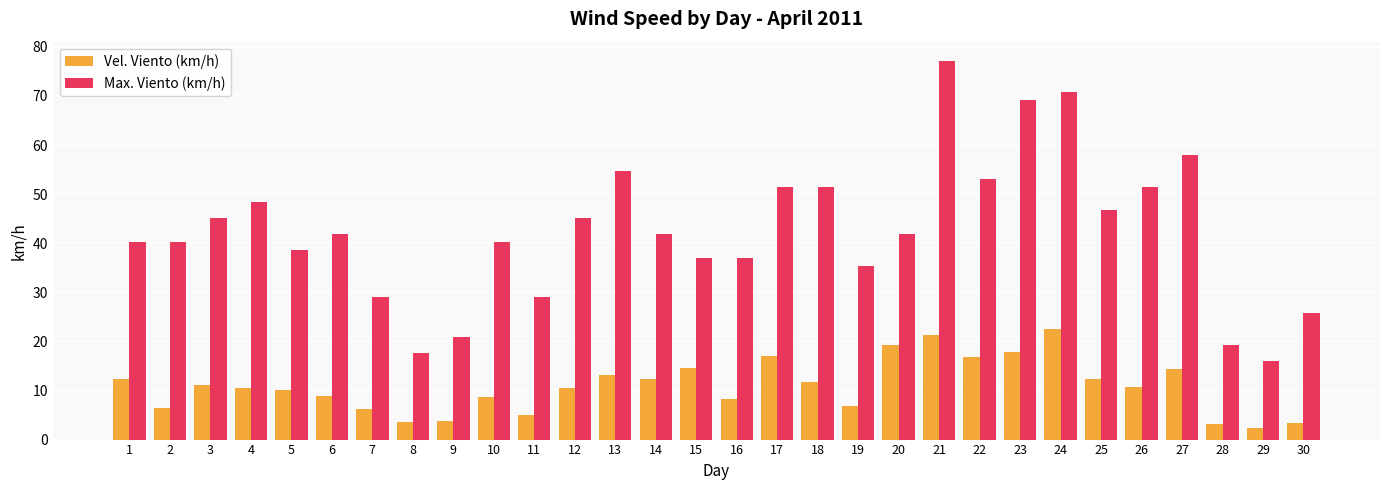

Which series has the largest total across all categories?

Max. Viento (km/h)